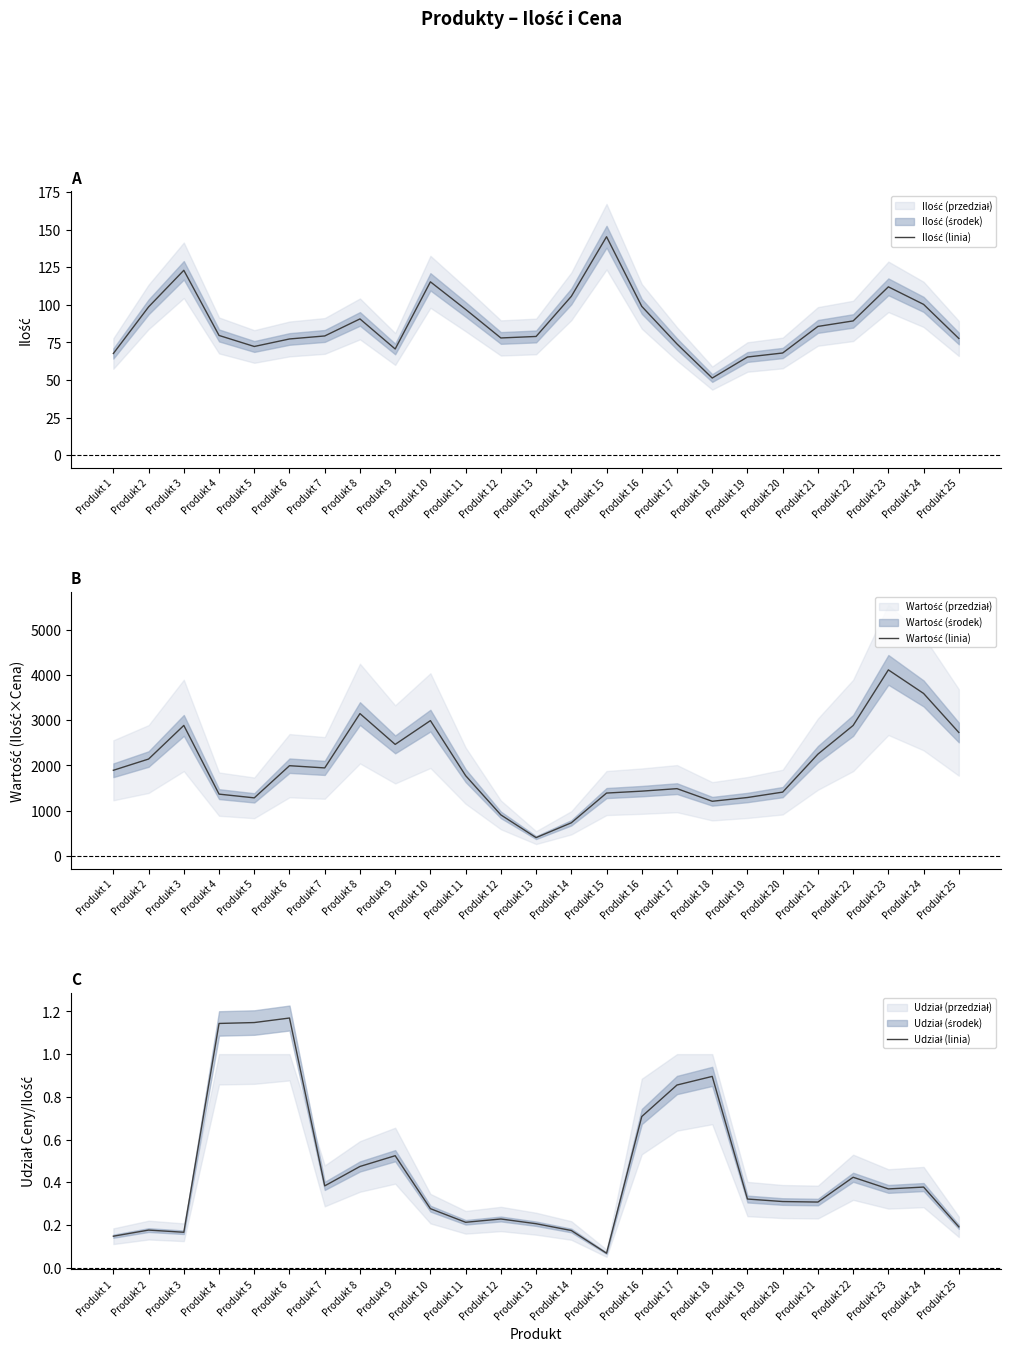

Is it true that Udział (linia) equals 0.4 at Produkt 23?

True